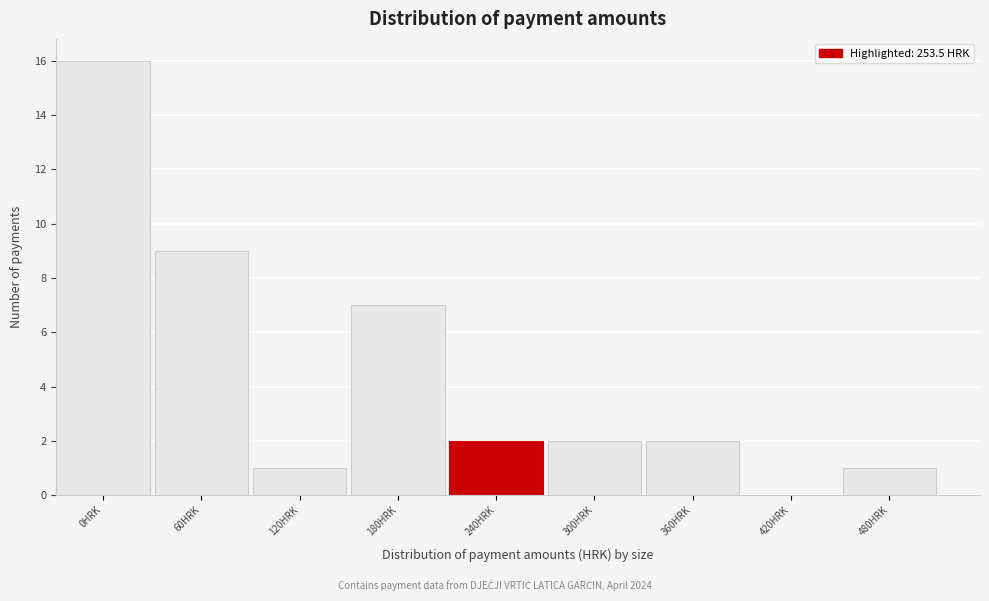

Reading right to left, transcribe all the data shown in this chart.

480HRK=1	420HRK=0	360HRK=2	300HRK=2	240HRK=2	180HRK=7	120HRK=1	60HRK=9	0HRK=16